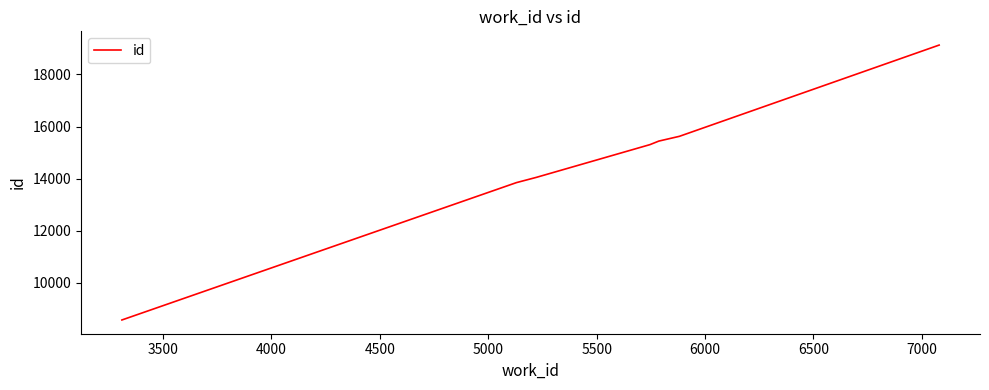

What is the greatest value displayed?

19125